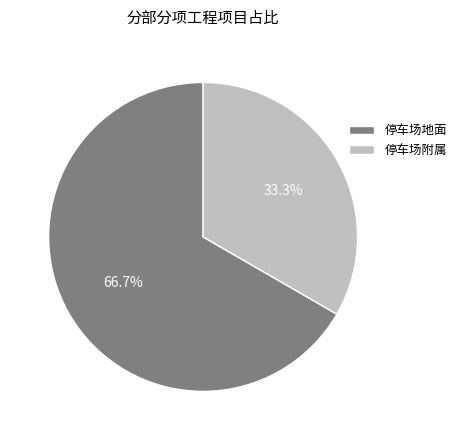

Which category has the smallest portion of the pie?

停车场附属